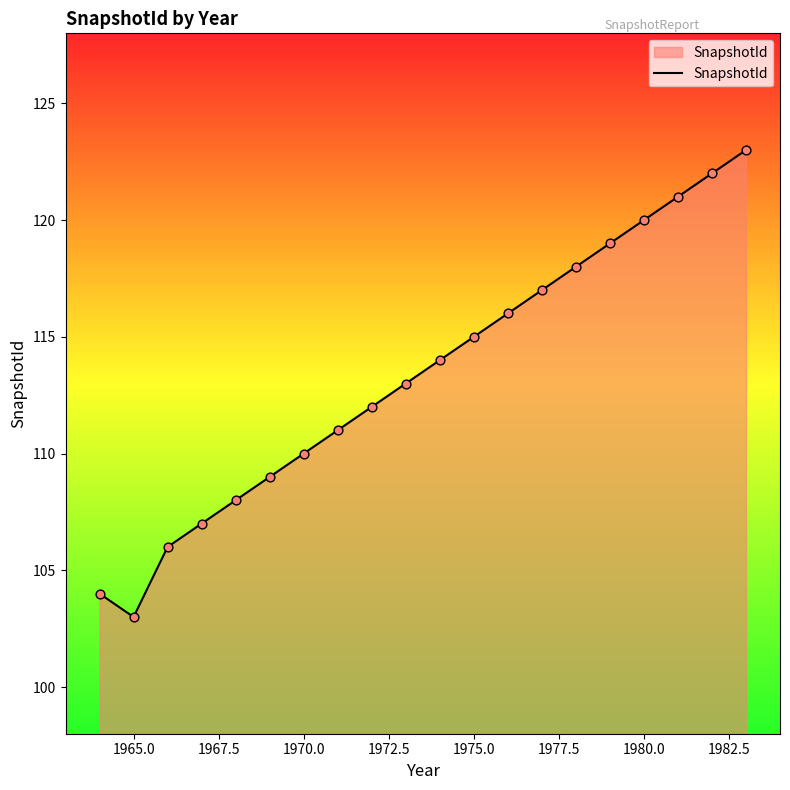

What is the greatest value displayed?

123